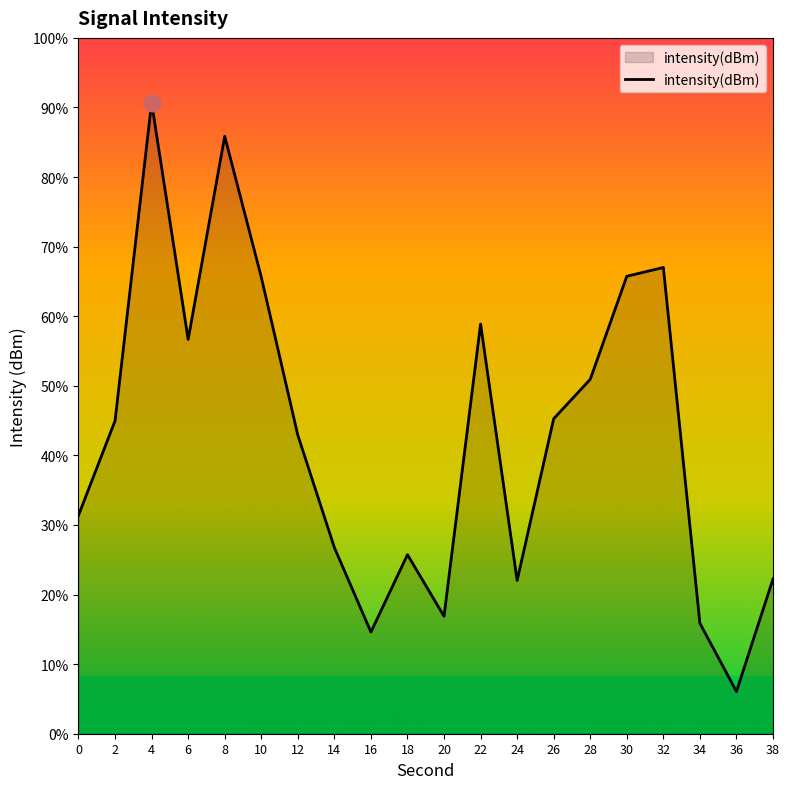

Rank the categories by value from lowest to highest.

36, 16, 34, 20, 24, 38, 18, 14, 0, 12, 2, 26, 28, 6, 22, 10, 30, 32, 8, 4